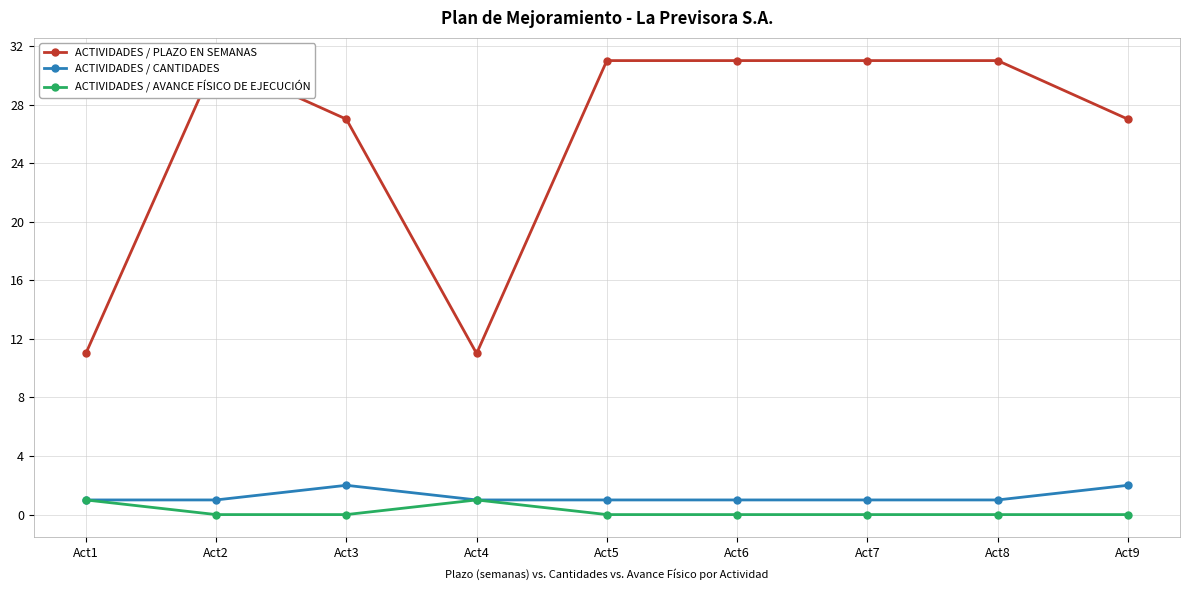

At Act5, list the series in order from largest to smallest.

ACTIVIDADES / PLAZO EN SEMANAS, ACTIVIDADES / CANTIDADES, ACTIVIDADES / AVANCE FÍSICO DE EJECUCIÓN